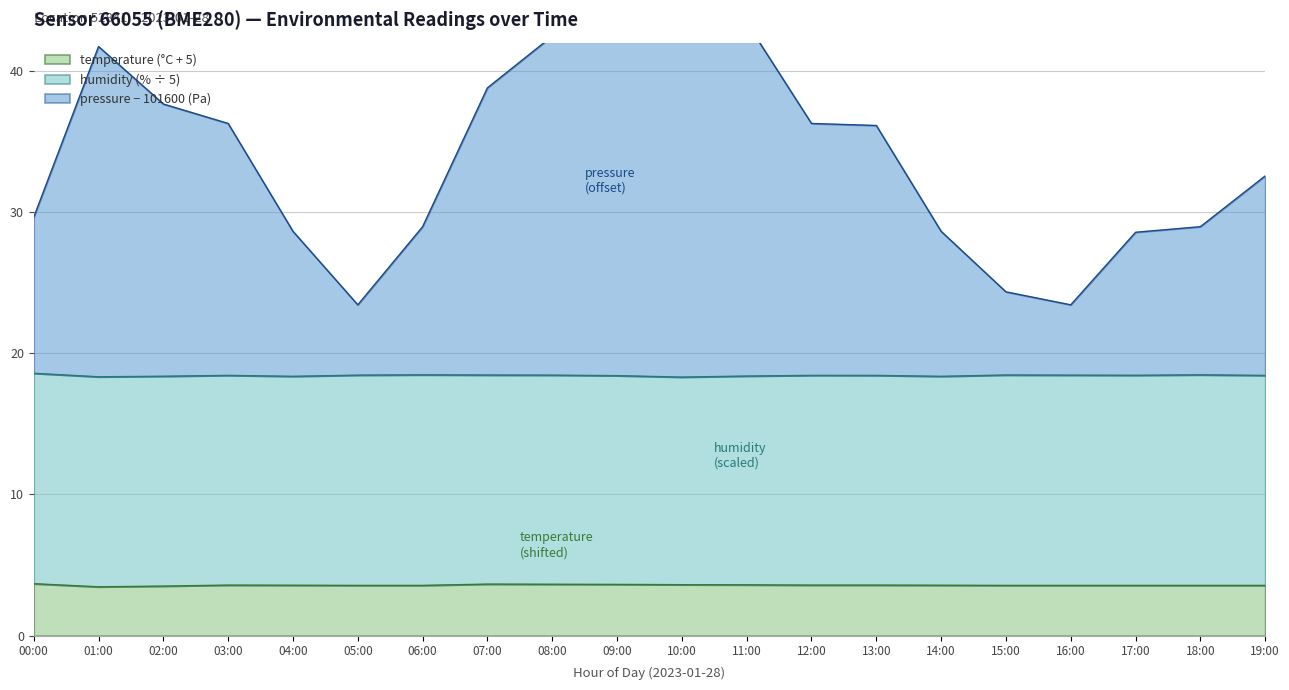

Which series has the widest spread of values?

pressure